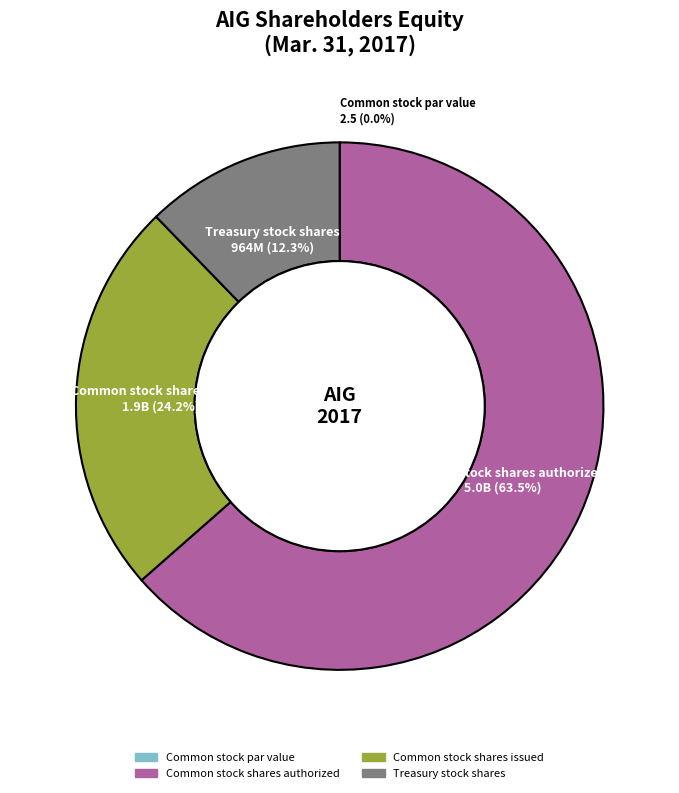

What percentage is NOT represented by Common stock shares authorized?

36.5%